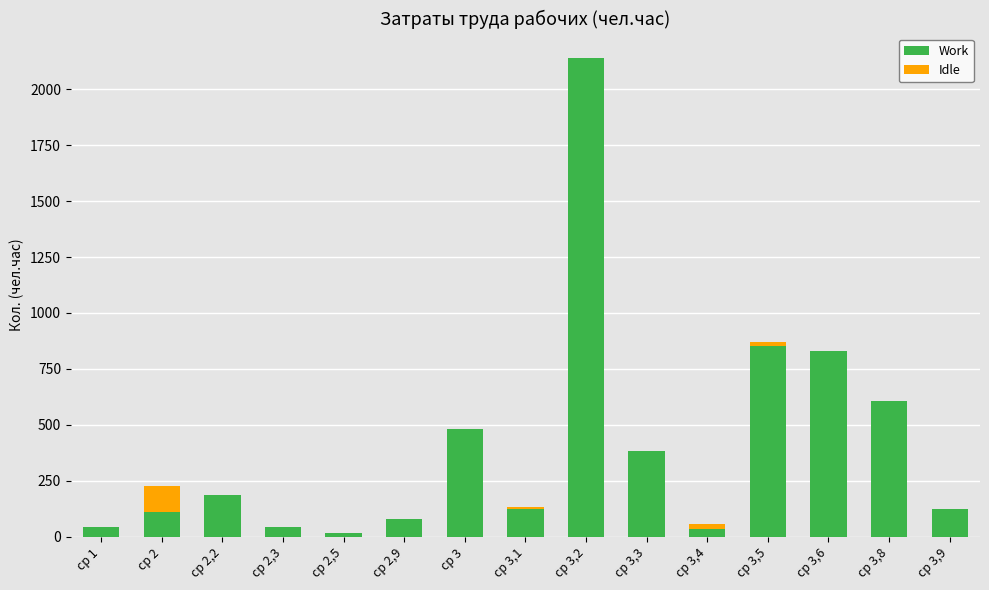

What is the highest value of the Work series?

2141.1